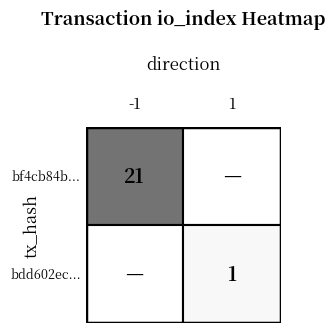

True or false: bf4cb84be8a50921ad523a866b8bca4d17d0070 has a value of -1 at direction.

False